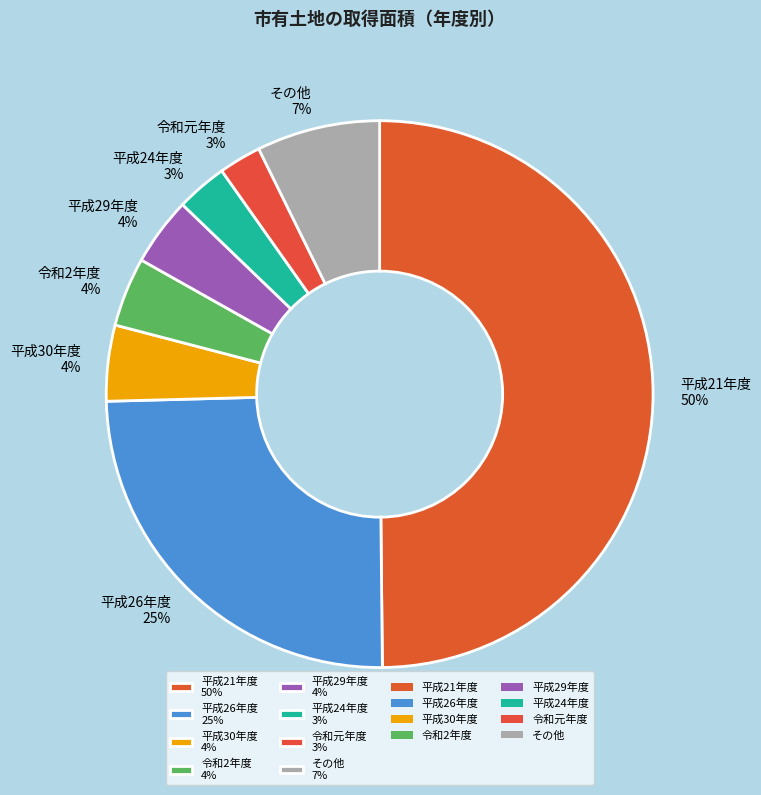

Is その他 7% the majority of the pie?

No